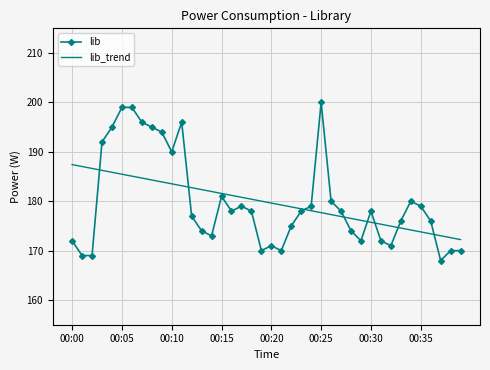

Which series has the largest range (max minus min)?

lib